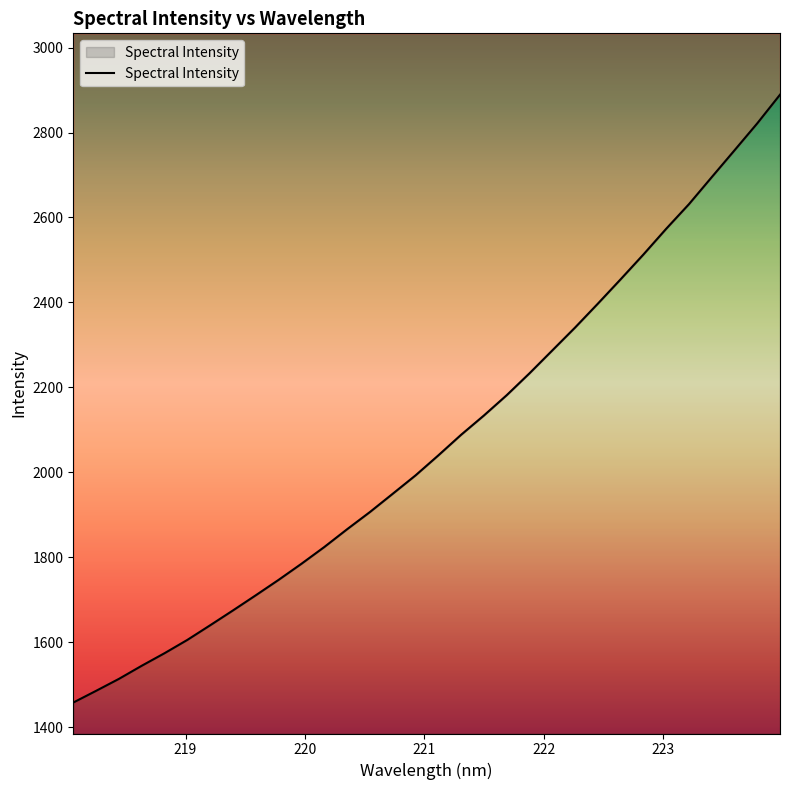

What is the sum of the values at 219.3979 and 219.589?

3385.2